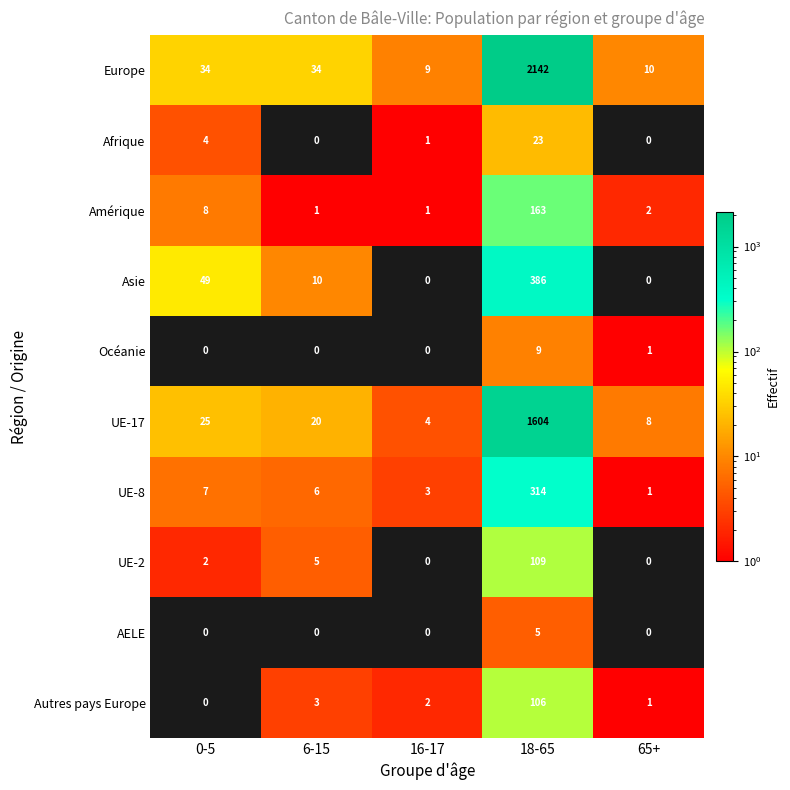

How many AELE values are between 0 and 1?

4